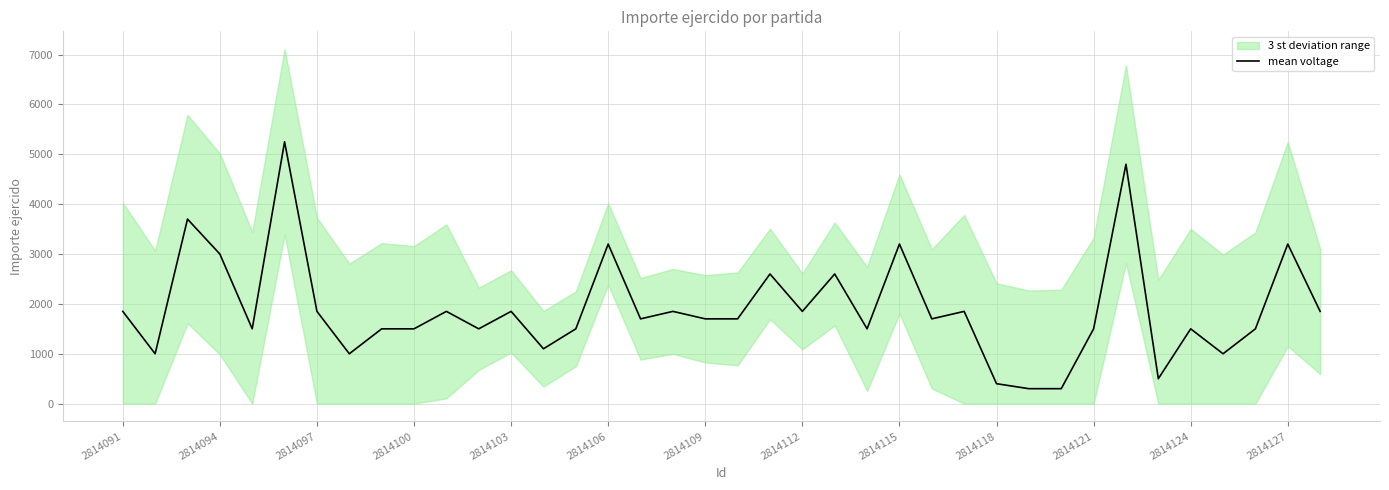

What is the difference between the maximum and second lowest values?

4950